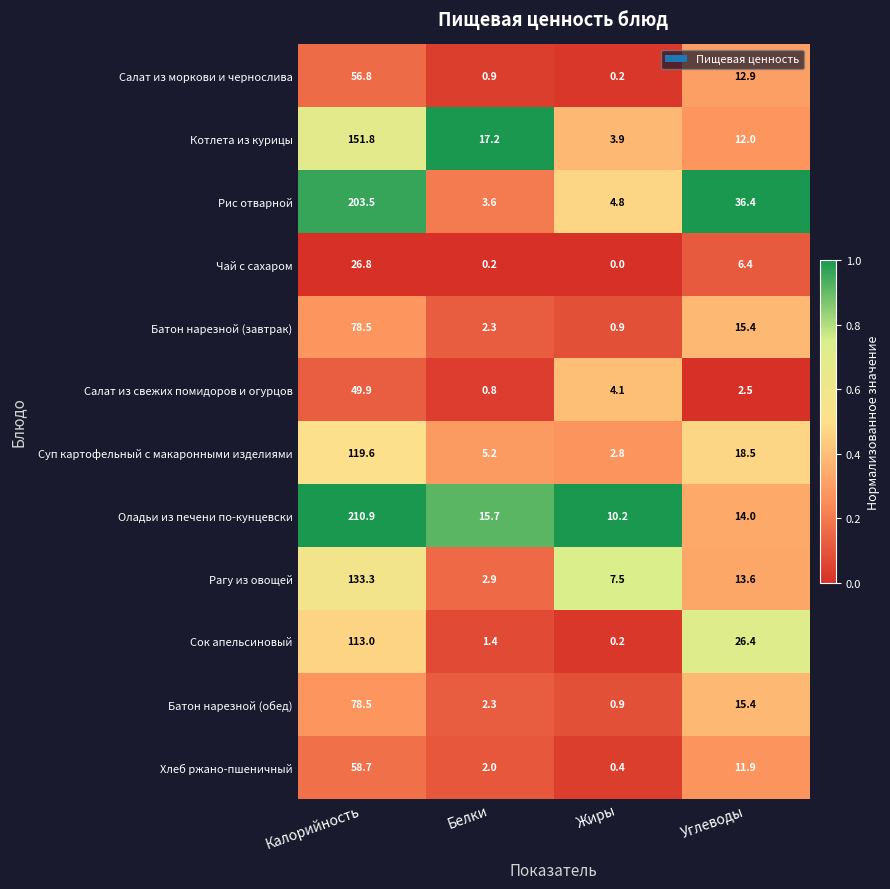

True or false: Салат из моркови и чернослива has a value of 75.8 at Калорийность.

False